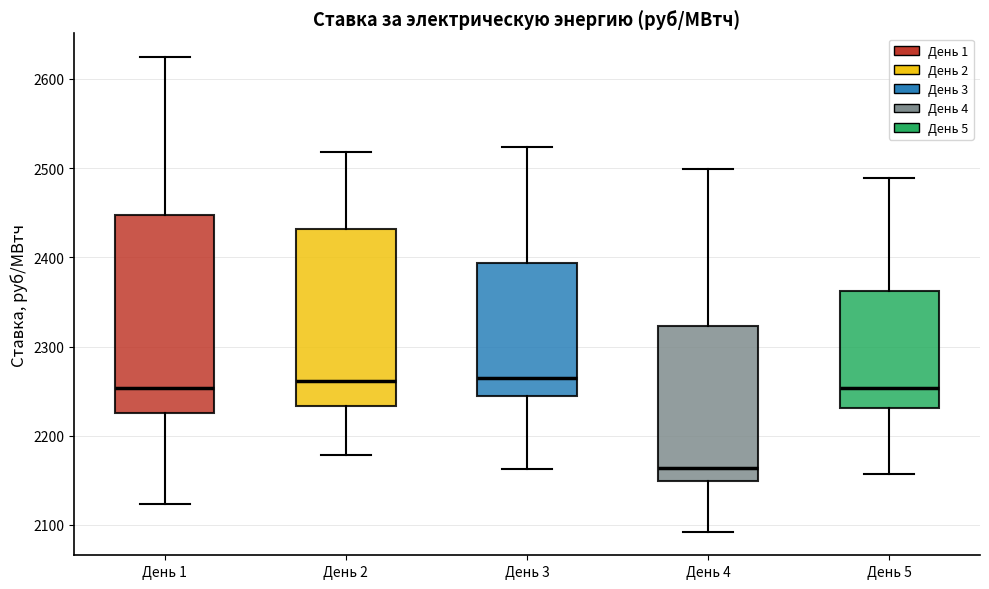

Where does the lower whisker of the box for День 3 end on the y-axis? The values are not printed on the chart, so give them approximately, as read against the axis.

2160